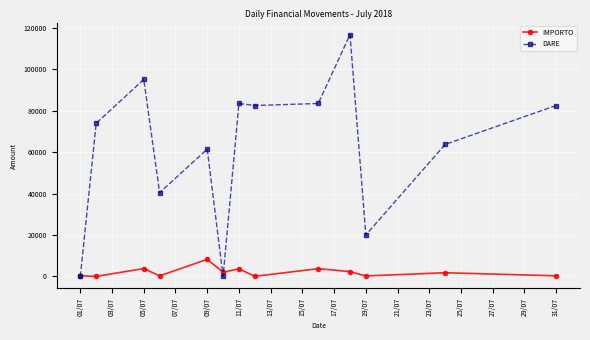

How many data points in IMPORTO are above 1754?

7